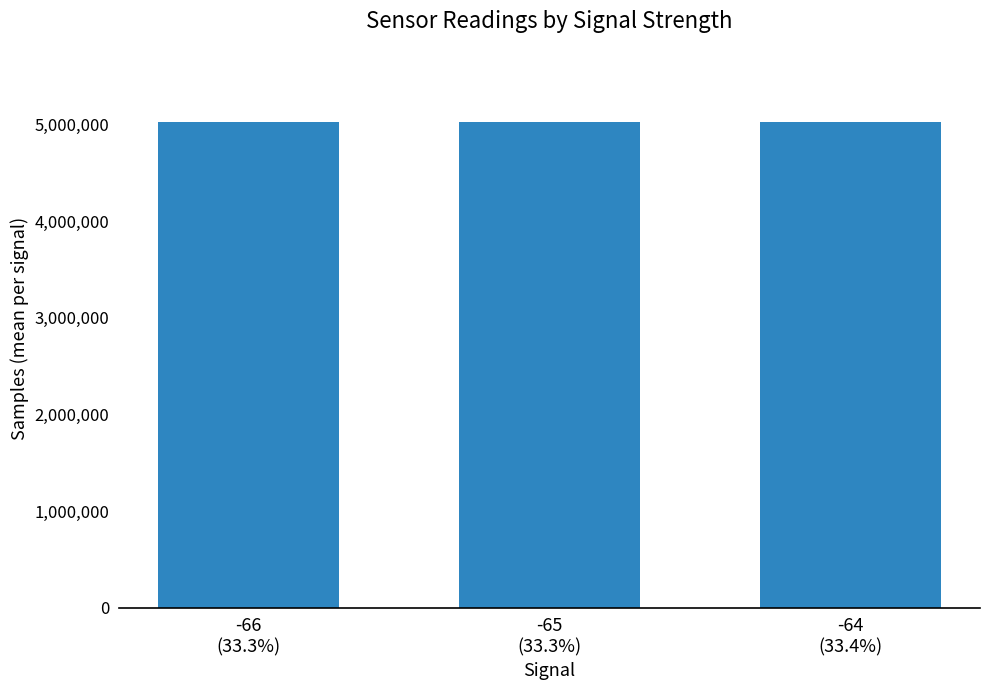

Is it true that the value at -66
(33.3%) is 2765298.9?

False